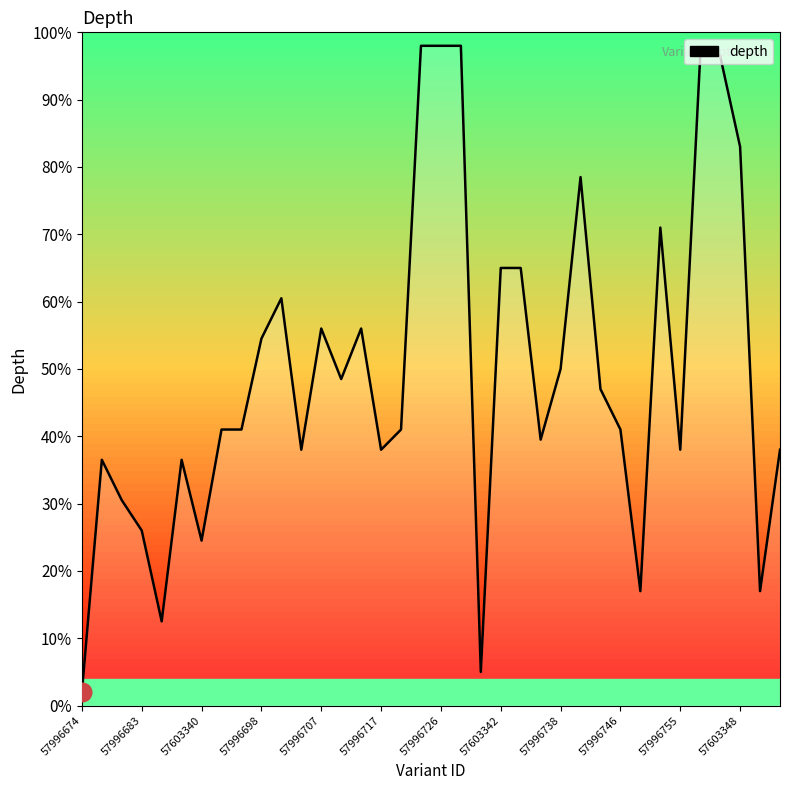

What is the greatest value displayed?

98.0